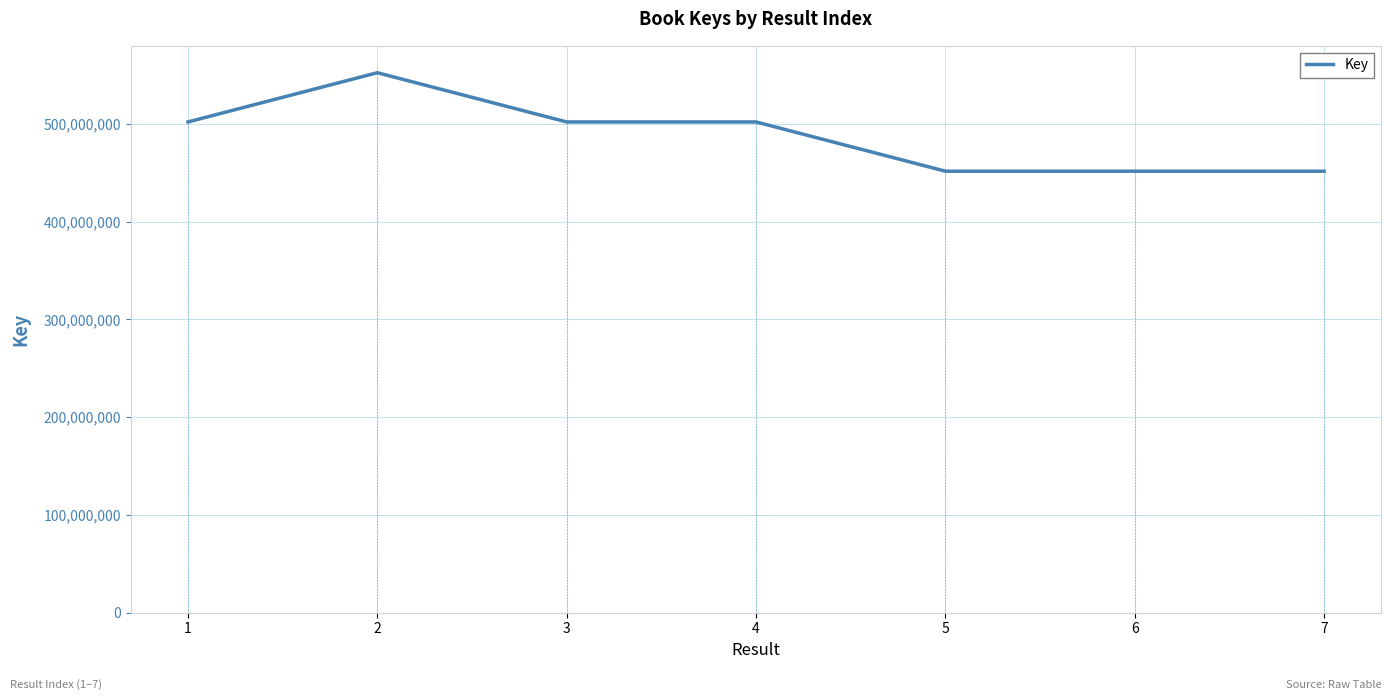

What is the maximum value shown in the chart?

552313778